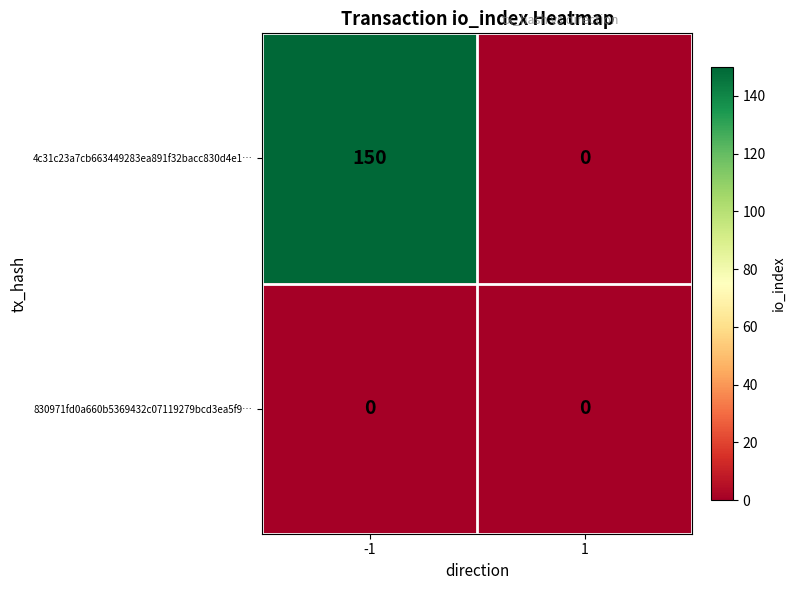

At which category is the sum across all series the highest?

-1